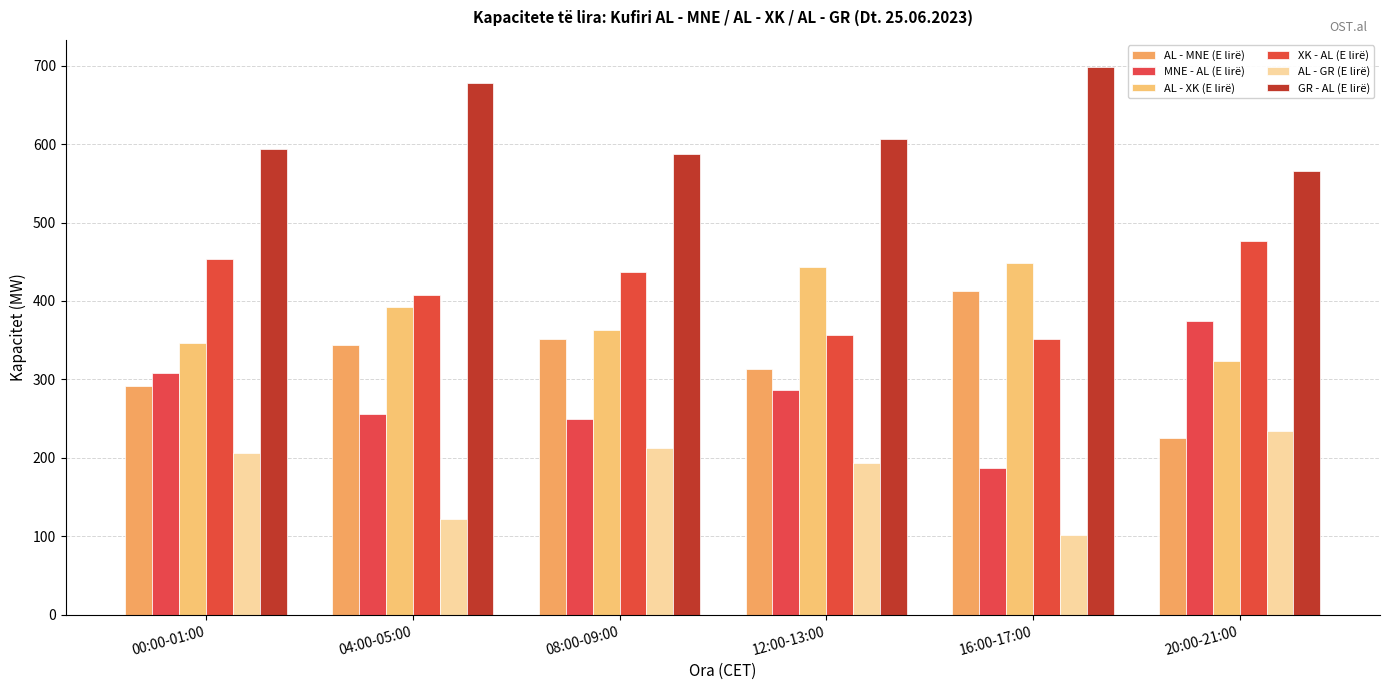

Reading right to left, what are all the values shown in this chart?

AL - MNE (E lirë): 20:00-21:00=226	16:00-17:00=413	12:00-13:00=313	08:00-09:00=351	04:00-05:00=344	00:00-01:00=292
MNE - AL (E lirë): 20:00-21:00=374	16:00-17:00=187	12:00-13:00=287	08:00-09:00=249	04:00-05:00=256	00:00-01:00=308
AL - XK (E lirë): 20:00-21:00=323	16:00-17:00=448	12:00-13:00=443	08:00-09:00=363	04:00-05:00=392	00:00-01:00=347
XK - AL (E lirë): 20:00-21:00=477	16:00-17:00=352	12:00-13:00=357	08:00-09:00=437	04:00-05:00=408	00:00-01:00=453
AL - GR (E lirë): 20:00-21:00=234	16:00-17:00=102	12:00-13:00=194	08:00-09:00=213	04:00-05:00=122	00:00-01:00=206
GR - AL (E lirë): 20:00-21:00=566	16:00-17:00=698	12:00-13:00=606	08:00-09:00=587	04:00-05:00=678	00:00-01:00=594